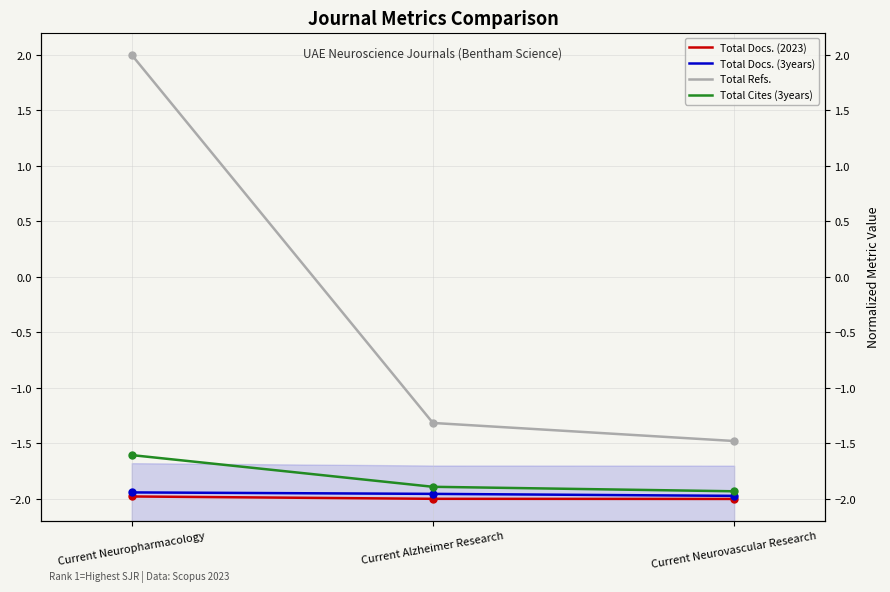

Which category has the lowest value across all series?

Current Neurovascular Research